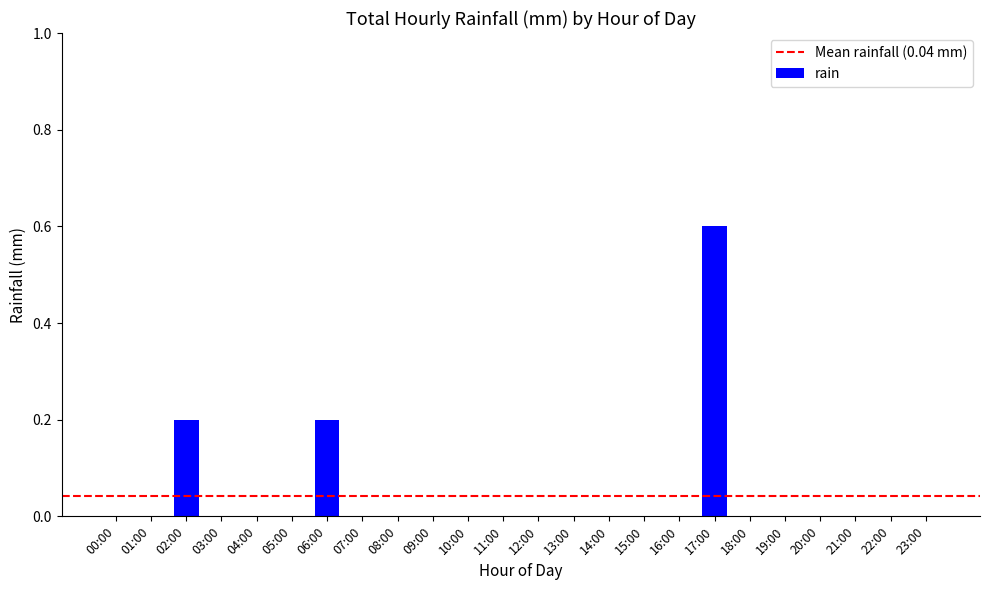

How many series are shown in this chart?

1